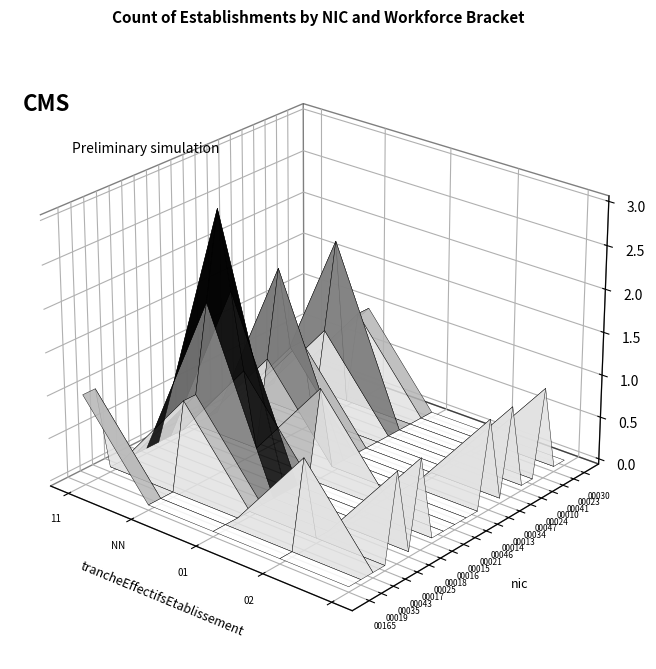

At how many categories does at least one series exceed 2?

1